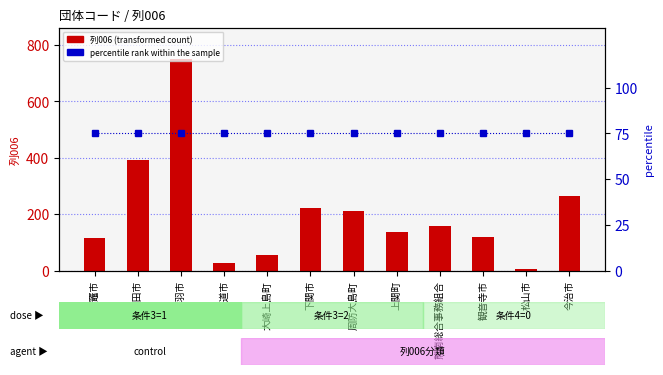

What value does the 列006 (transformed count) series have at 今治市, to the nearest 10?

260